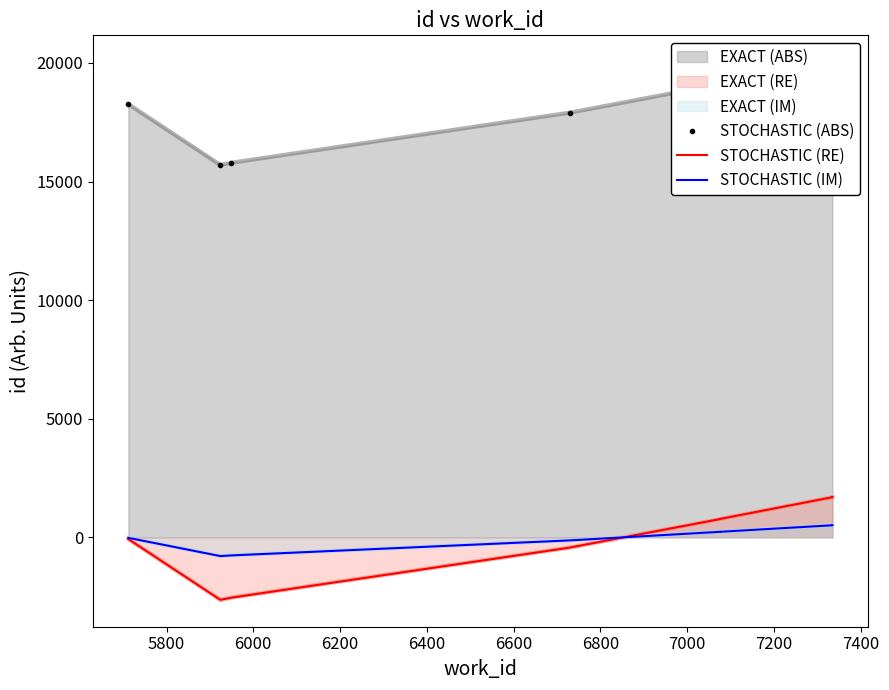

The value of STOCHASTIC (RE) at 5800 is -4397.0. True or false?

False